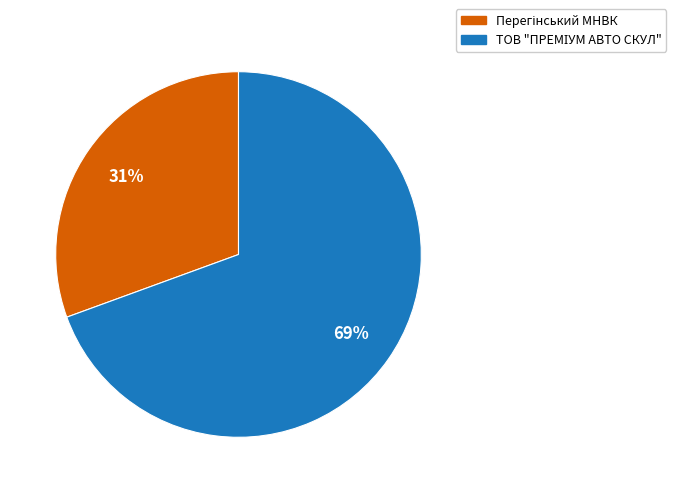

To the nearest percent, what is the average slice percentage?

50%